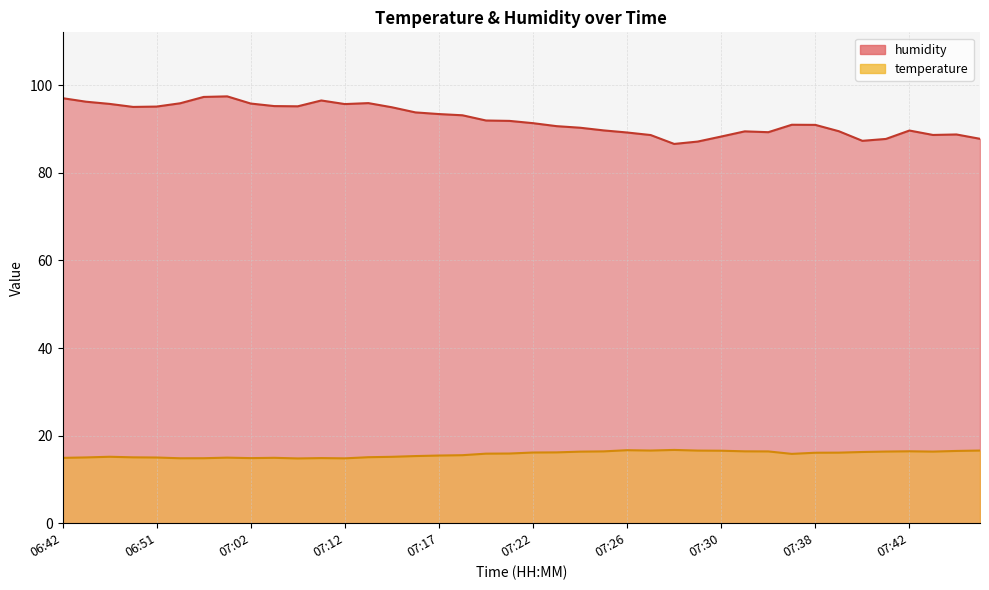

What value does the humidity series have at 07:16?

93.8